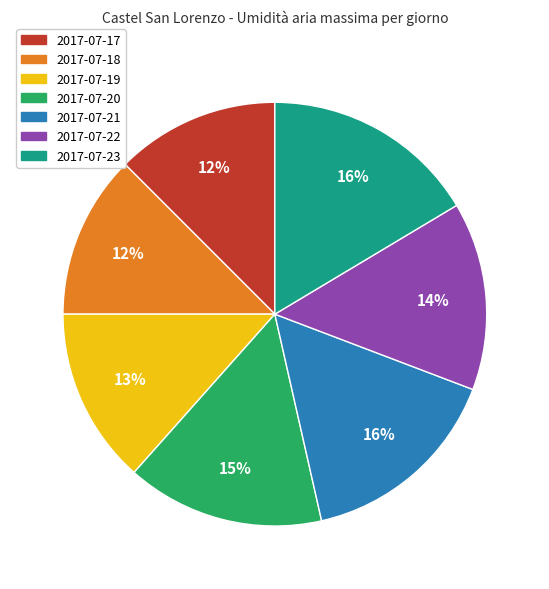

Is 2017-07-22 the majority of the pie?

No